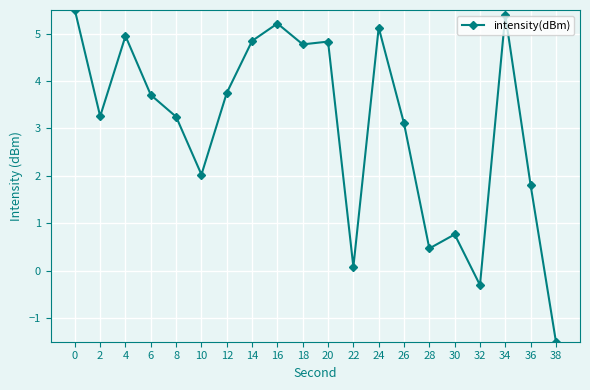

How many data points are less than 3?

7